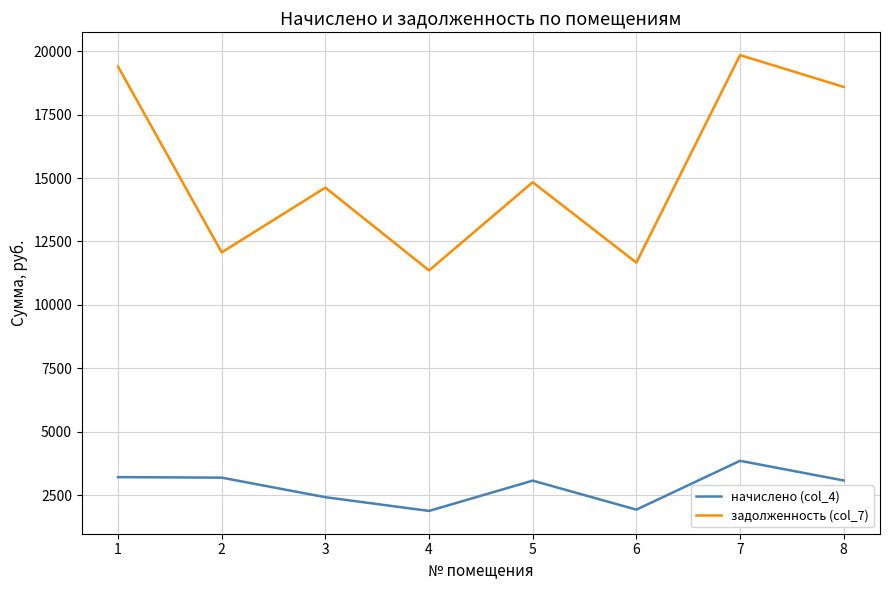

Is it true that задолженность (col_7) equals 10010.9 at 3?

False